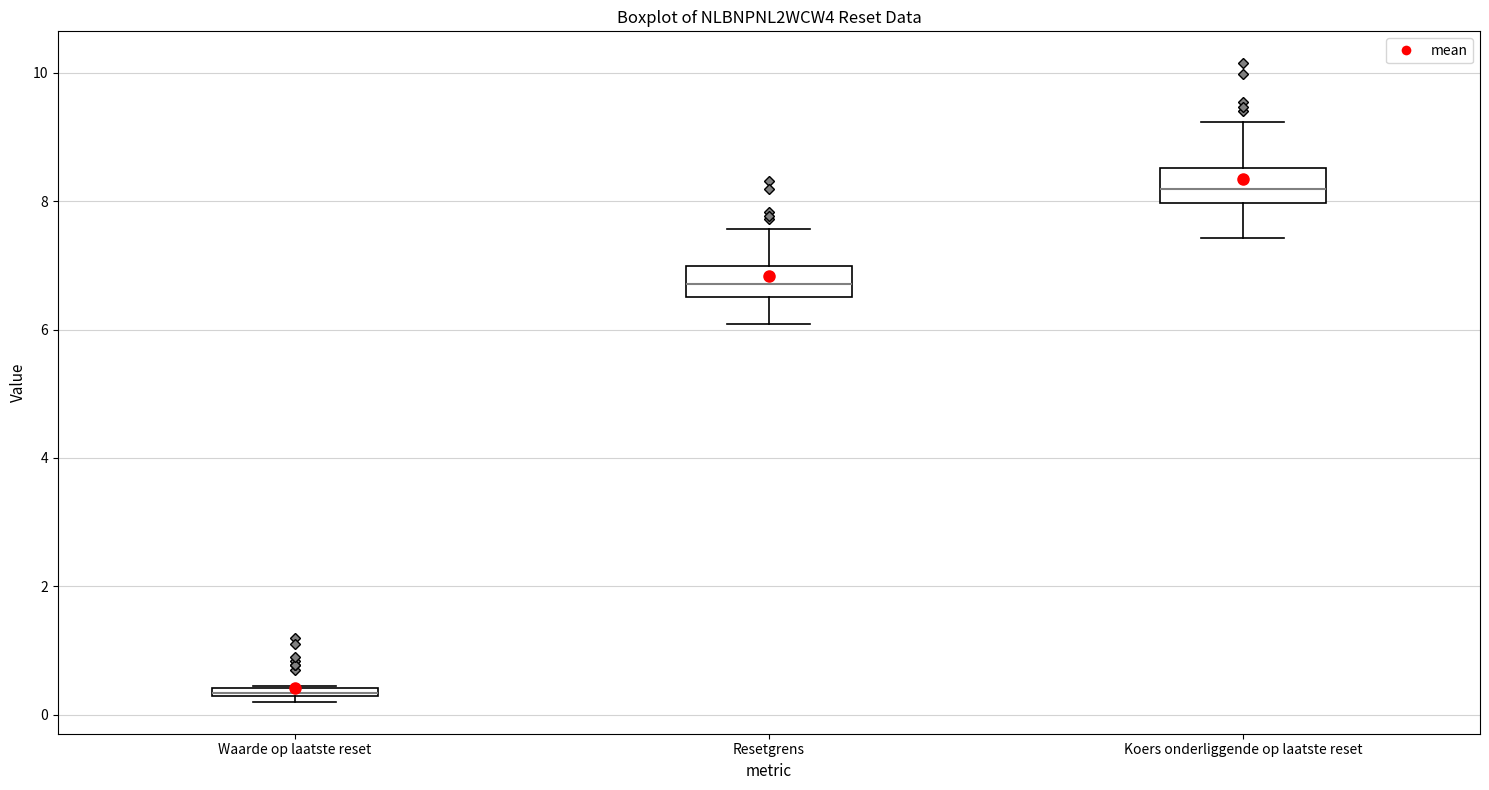

Where does the median line of the box for Koers onderliggende op laatste reset sit on the y-axis? The values are not printed on the chart, so give them approximately, as read against the axis.

8.2